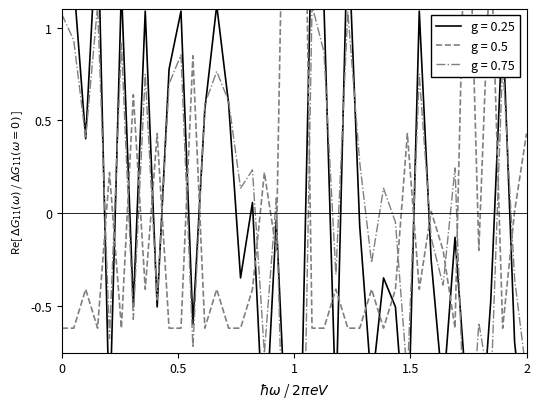

Is it true that Peak Position equals -0.2 at 23?

False